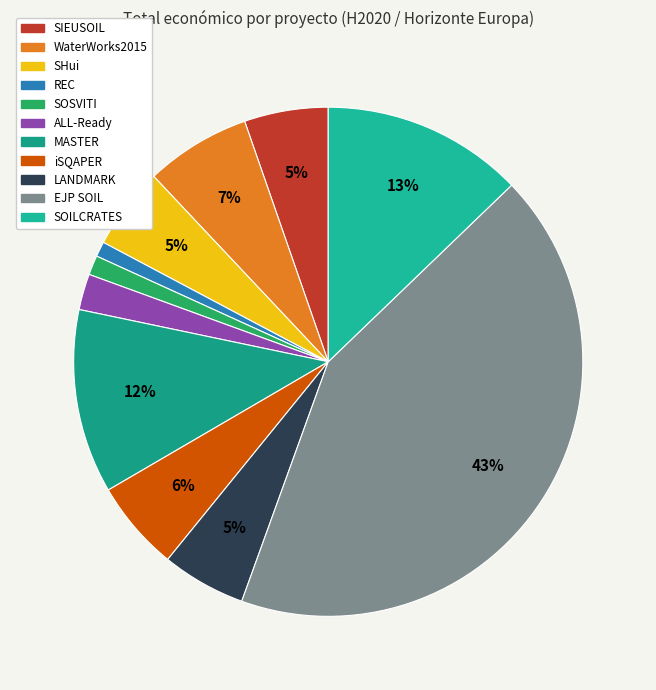

Which category has the biggest portion of the pie?

EJP SOIL